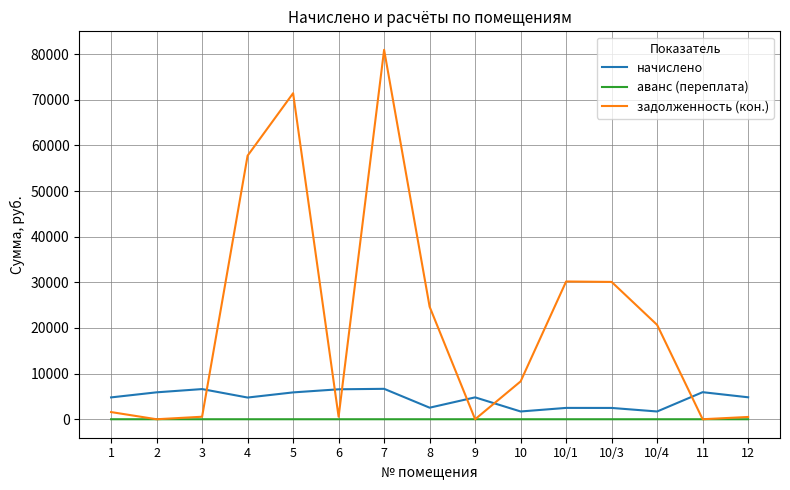

What is the sum of all аванс (переплата) values?

0.8